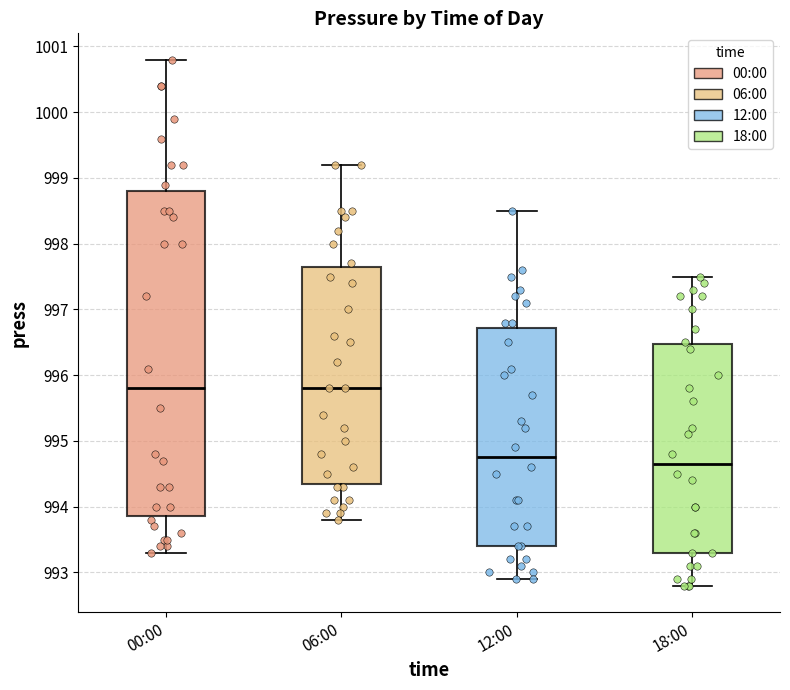

Reading left to right, transcribe this box plot: for each box, give where its median line is, the range the box spans, and where its two whiskers end, as read against the y-axis. The values are not printed on the chart, so give them approximately, as read against the axis.

00:00: median 995.8, box 993.9 to 998.8, whiskers 993.3 to 1000.8
06:00: median 995.8, box 994.4 to 997.7, whiskers 993.8 to 999.2
12:00: median 994.8, box 993.4 to 996.7, whiskers 992.9 to 998.5
18:00: median 994.7, box 993.3 to 996.5, whiskers 992.8 to 997.5